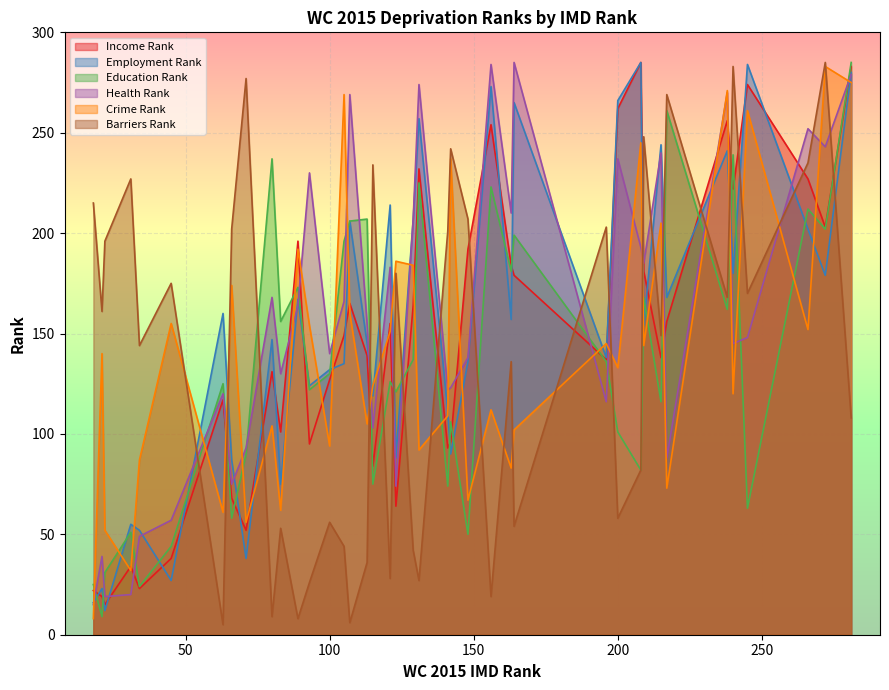

Is the value of Health Rank at 18 greater than the value of Crime Rank at 38?

No